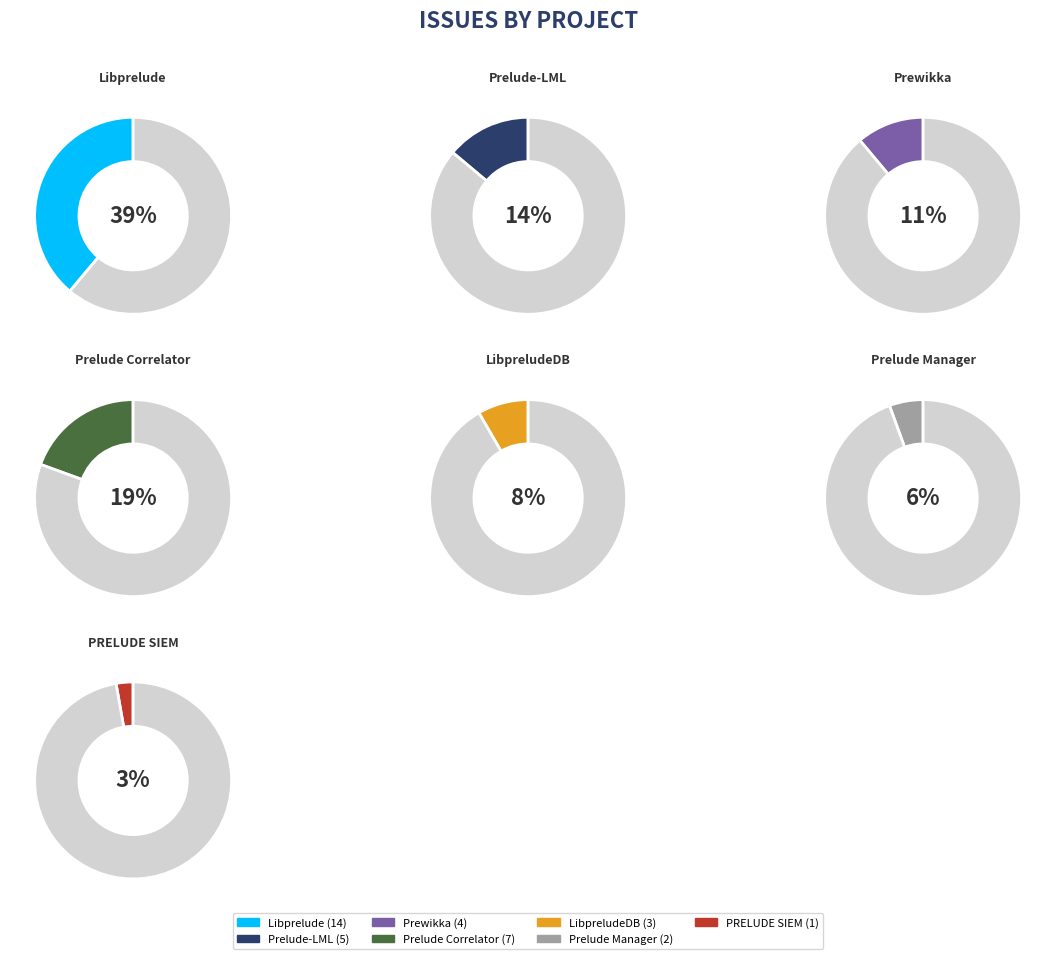

Is the sum of Prelude Correlator and LibpreludeDB greater than half?

No